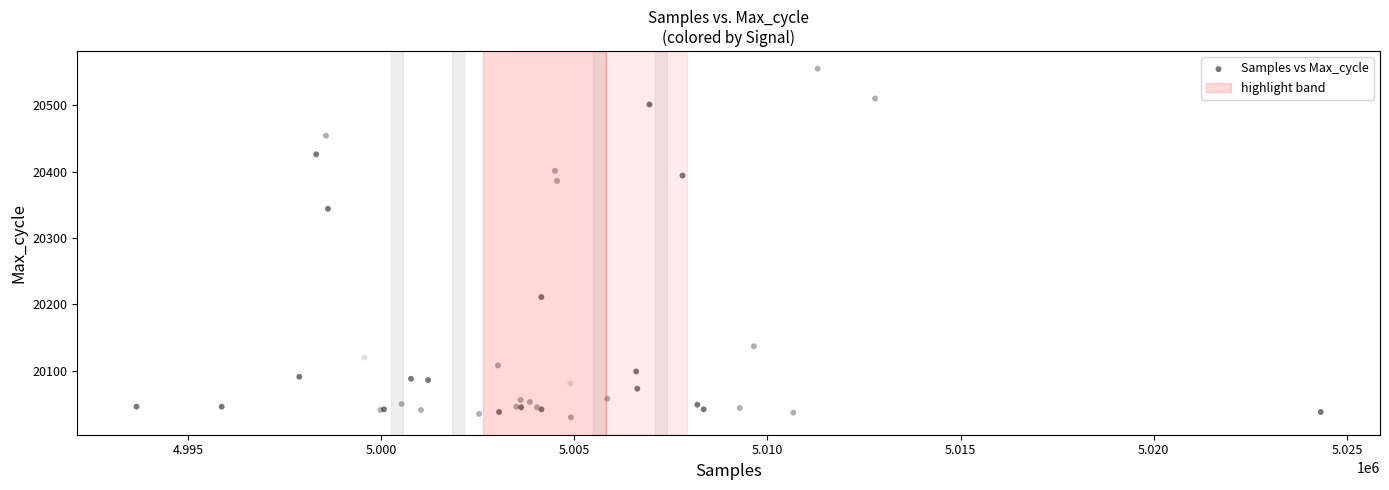

What Y value in the scatter plot is closest to 20292?

20344